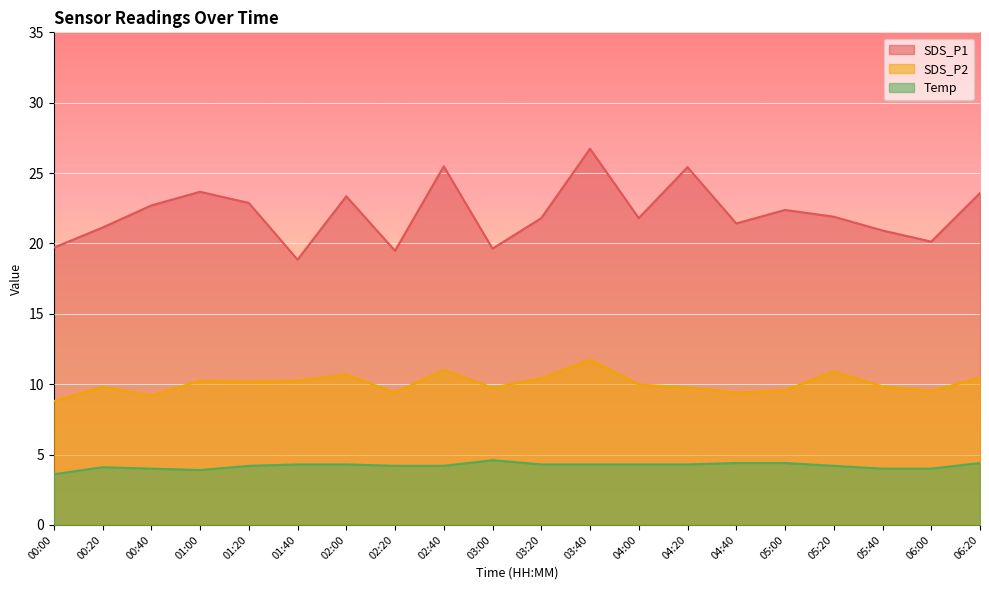

At which category is the sum across all series the highest?

03:40